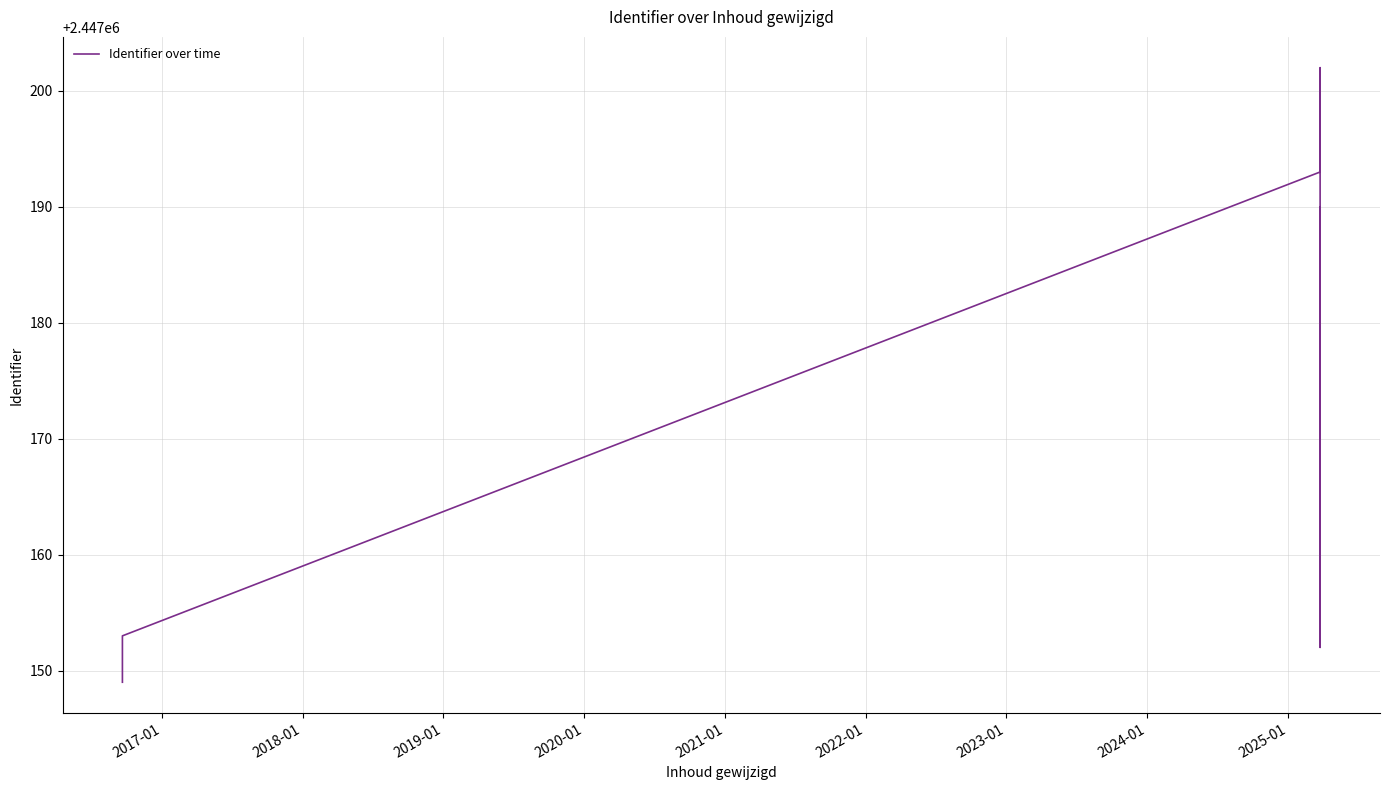

How many values are below 2447177?

10